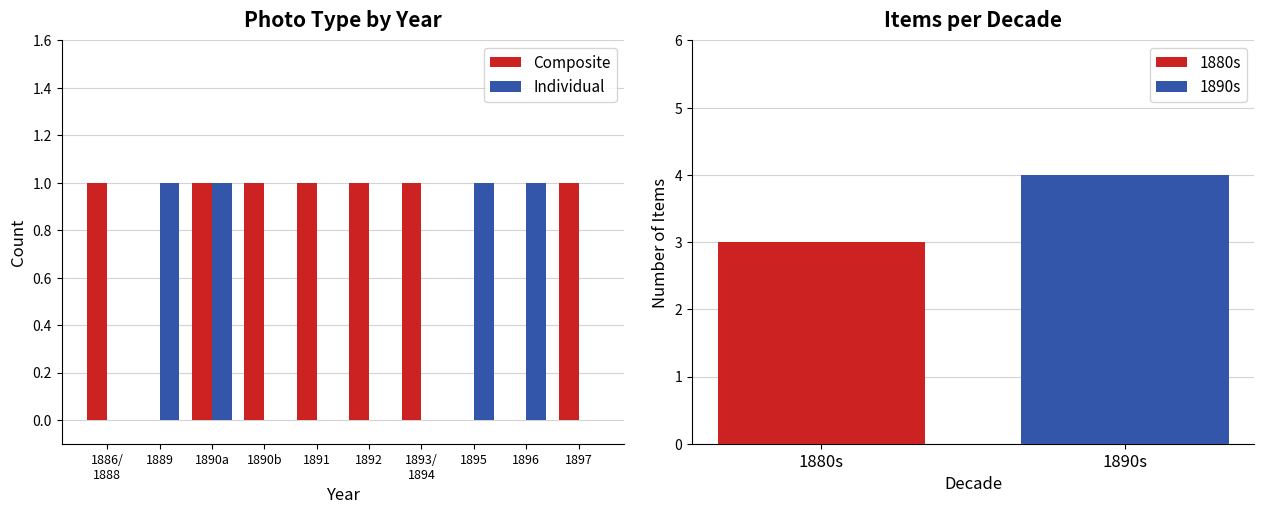

At which category does the chart reach its minimum across all series?

1889